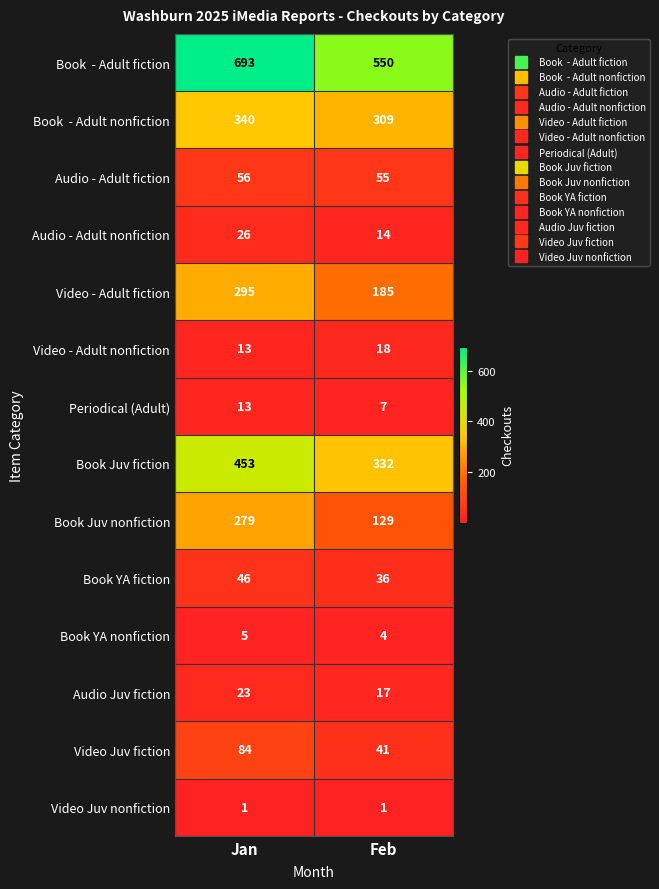

How many data points in Book YA nonfiction are less than 5?

1